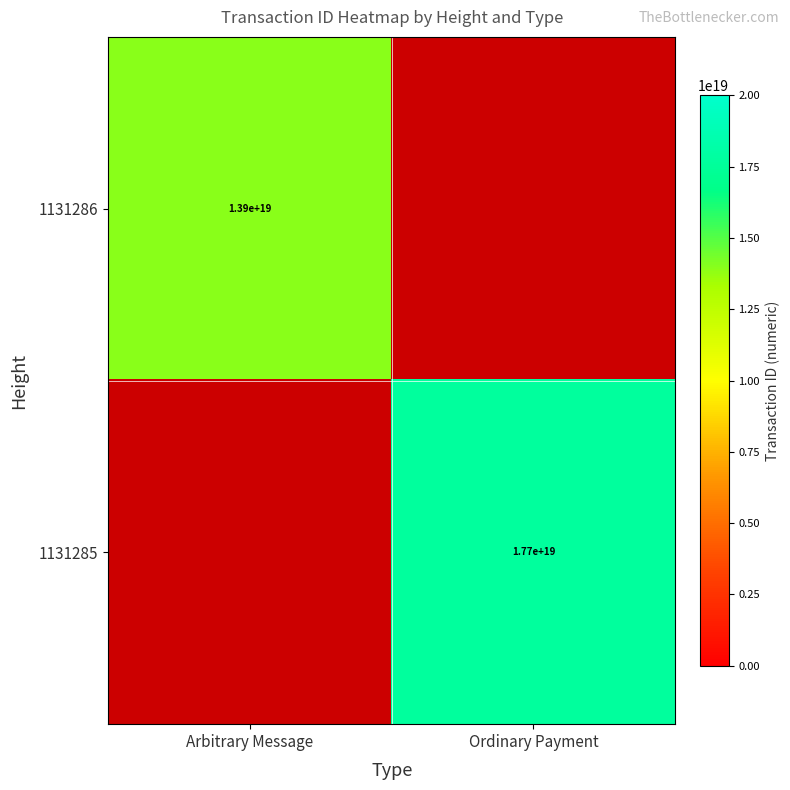

Is it true that 1131286 equals 3127165498792250368 at Arbitrary Message?

False